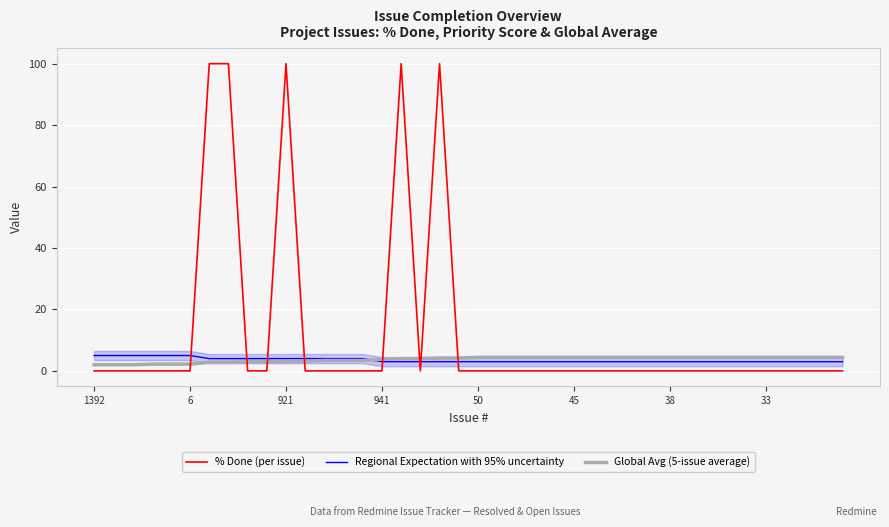

True or false: Global Avg (5-issue average) and % Done (per issue) cross at least once.

True